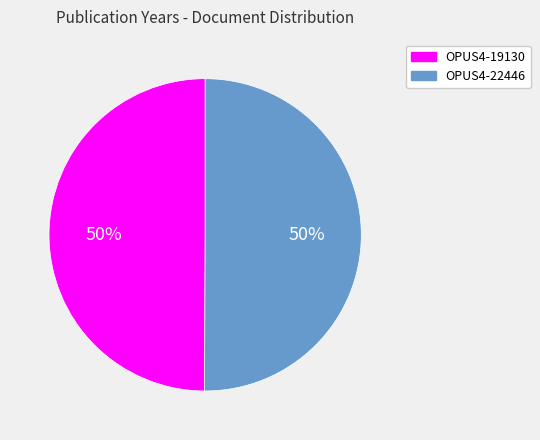

Is the sum of OPUS4-19130 and OPUS4-22446 greater than half?

Yes